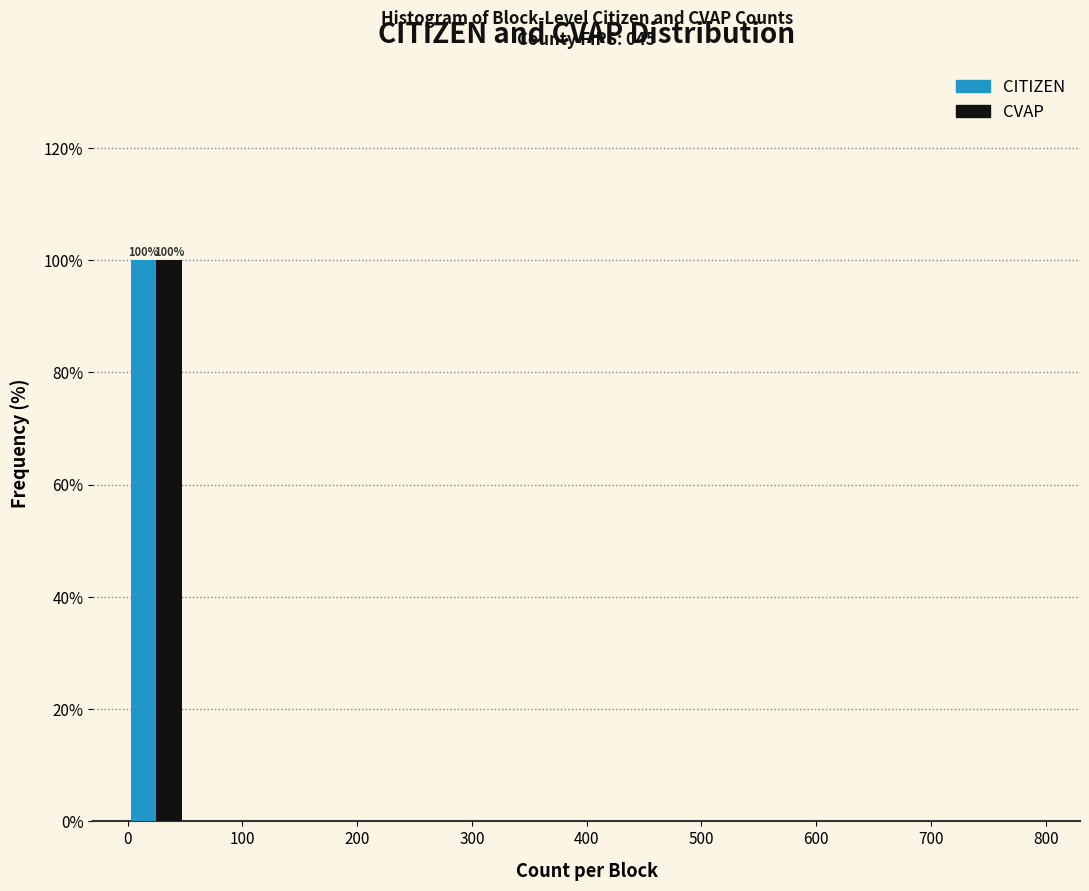

In the CITIZEN series, which range on the x-axis has the tallest bar?

0 to 50